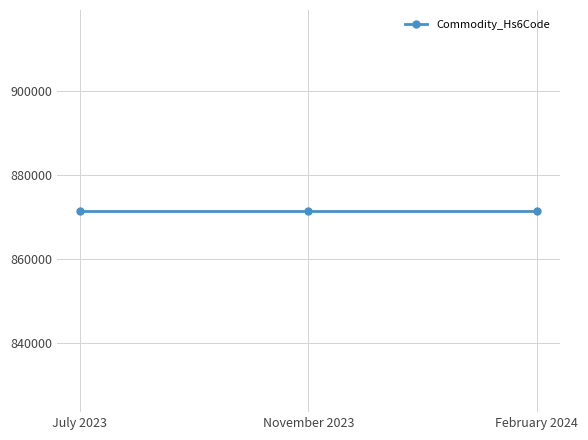

Rank the categories by Commodity_Hs6Code value from lowest to highest.

July 2023, November 2023, February 2024